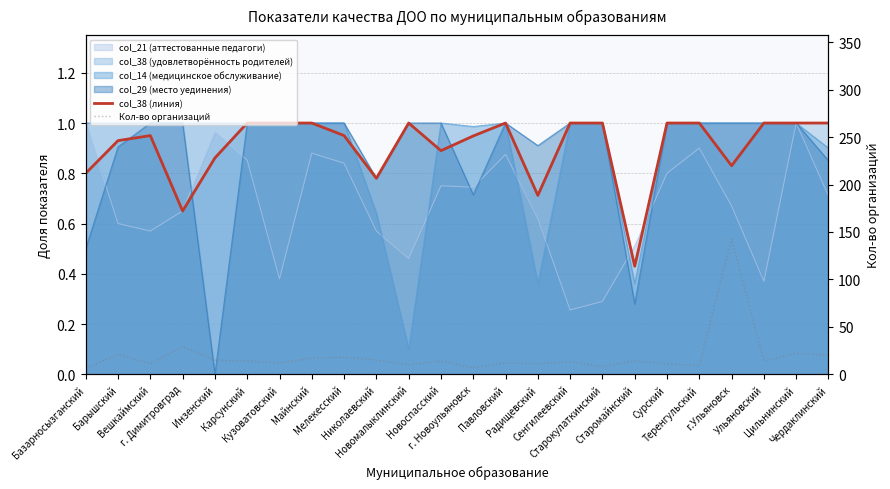

In Кол-во организаций, how many points are lower than both neighbors (excluding endpoints)?

8